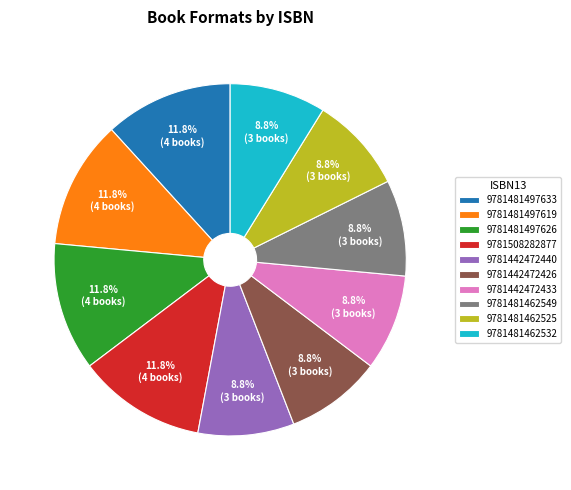

Count the number of slices in the pie.

10